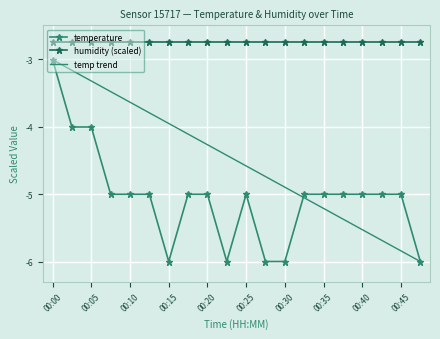

True or false: temp trend and humidity (scaled) cross at least once.

False